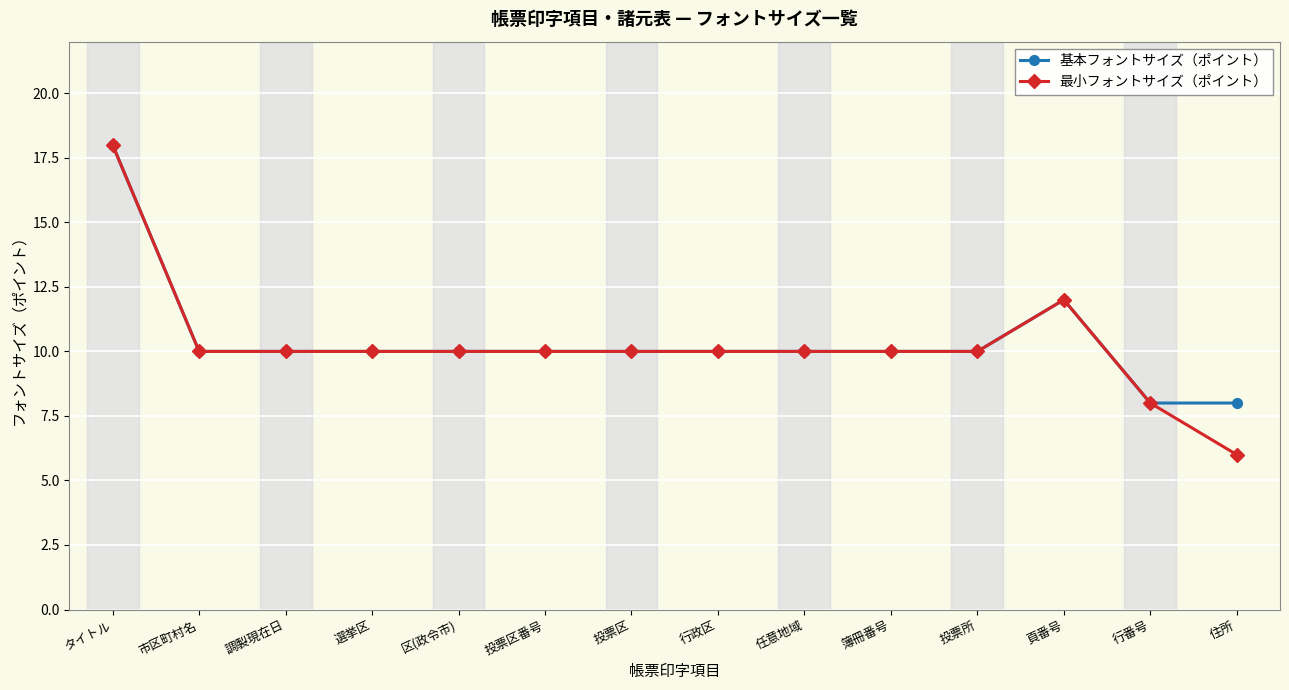

What is the smallest value displayed?

6